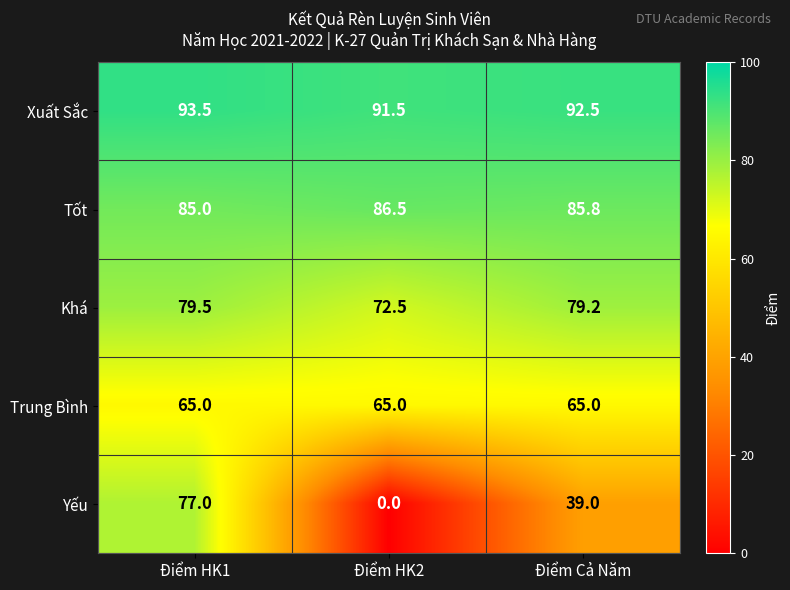

Count the number of categories in the chart.

3